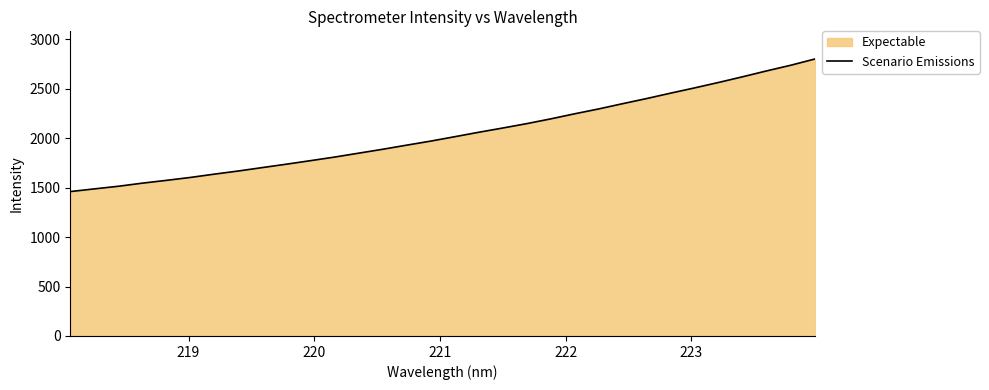

What is the greatest value displayed?

2801.1